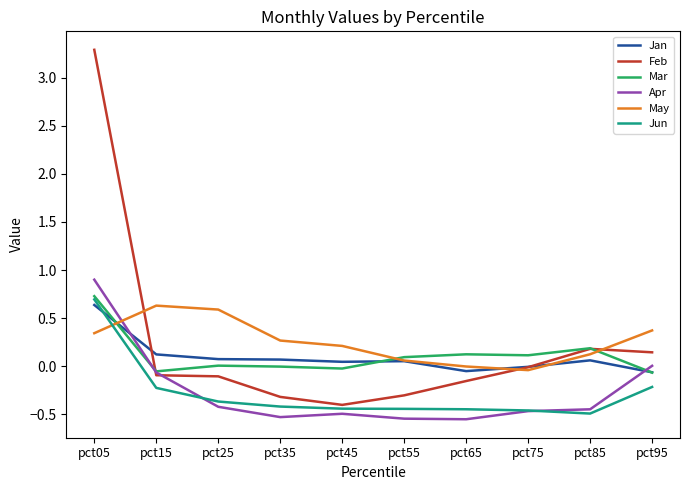

Which series has the largest range (max minus min)?

Feb